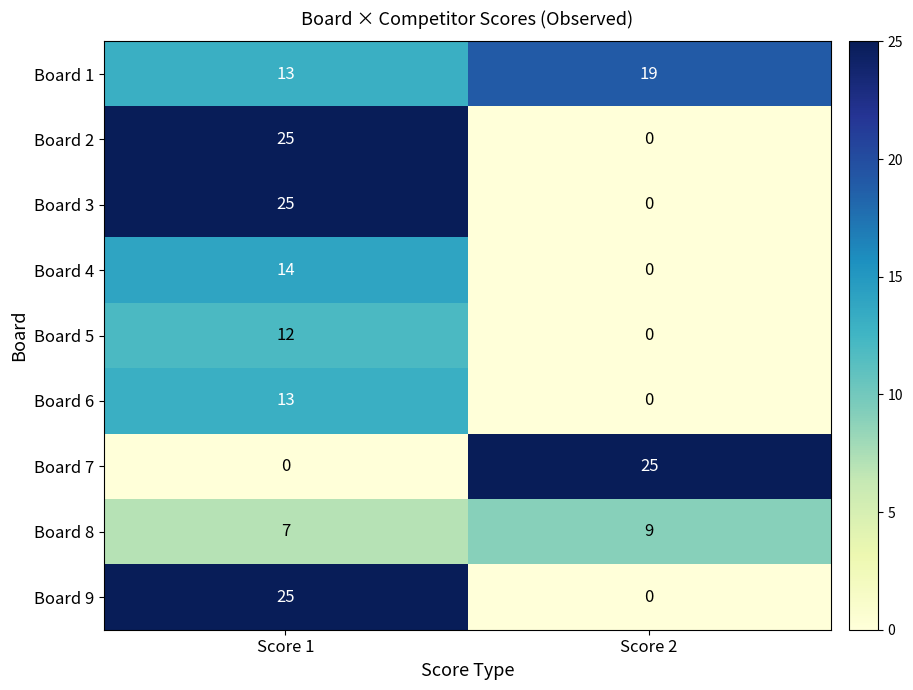

Reading left to right, what are all the values shown in this chart?

Board 1: Score 1=13	Score 2=19
Board 2: Score 1=25	Score 2=0
Board 3: Score 1=25	Score 2=0
Board 4: Score 1=14	Score 2=0
Board 5: Score 1=12	Score 2=0
Board 6: Score 1=13	Score 2=0
Board 7: Score 1=0	Score 2=25
Board 8: Score 1=7	Score 2=9
Board 9: Score 1=25	Score 2=0